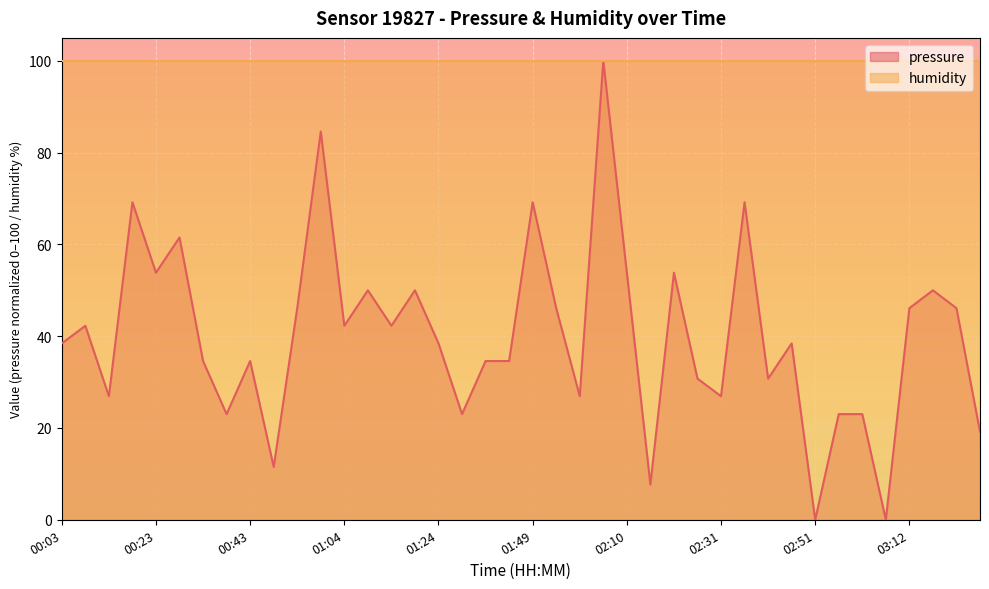

The chart shows a value of 46.1 at 03:12. True or false?

True